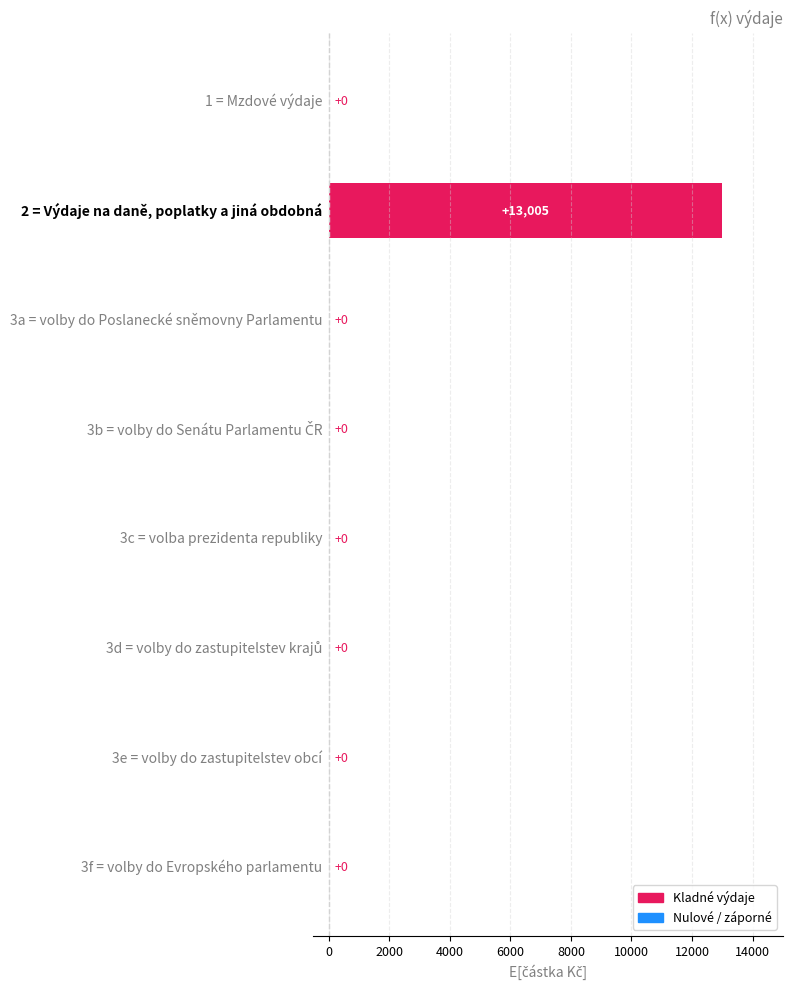

What is the greatest value displayed?

13005